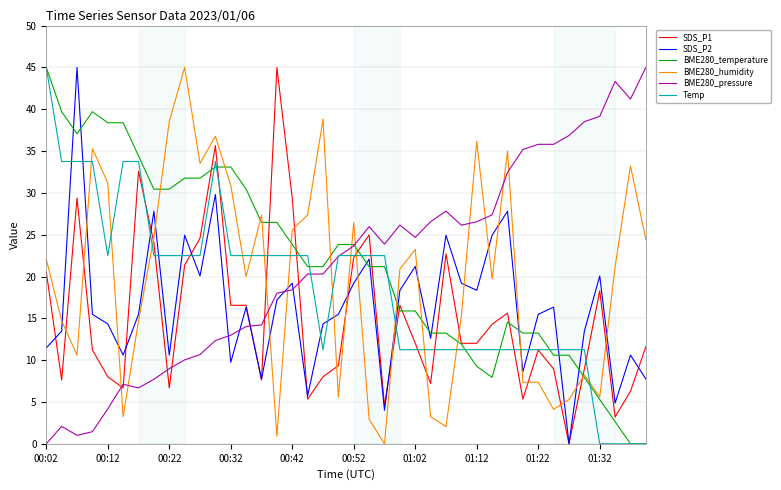

How many times do BME280_humidity and SDS_P1 cross each other?

16